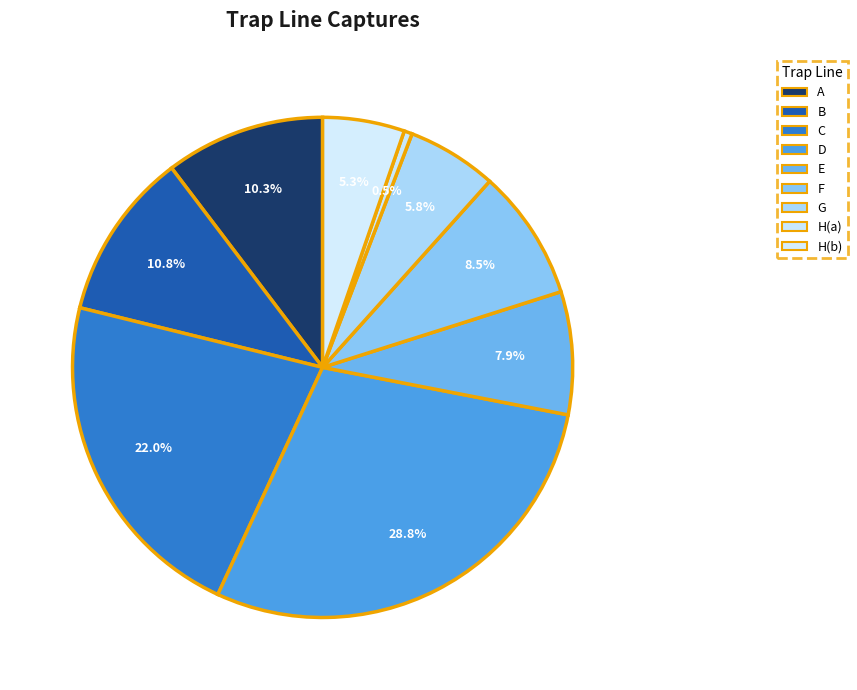

What portion of the pie excludes H(b)?

94.7%